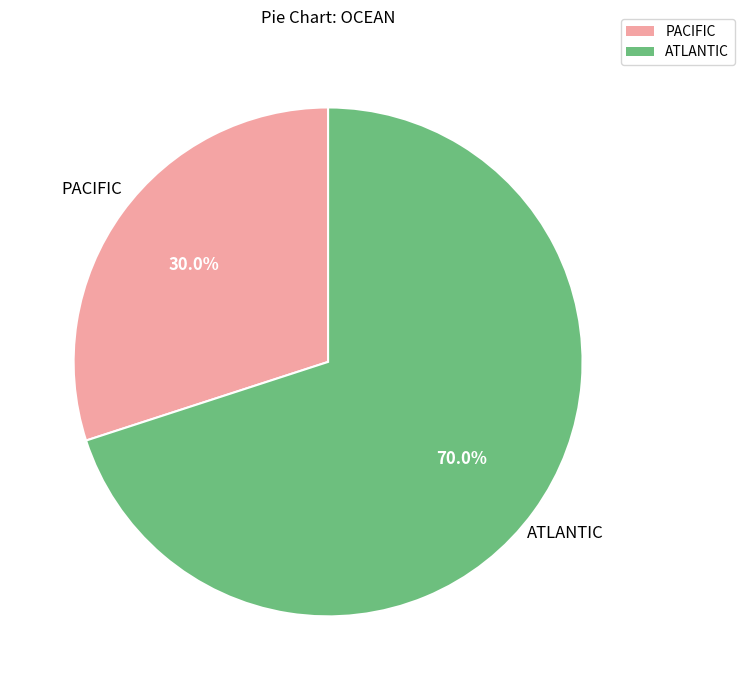

Count the number of slices in the pie.

2